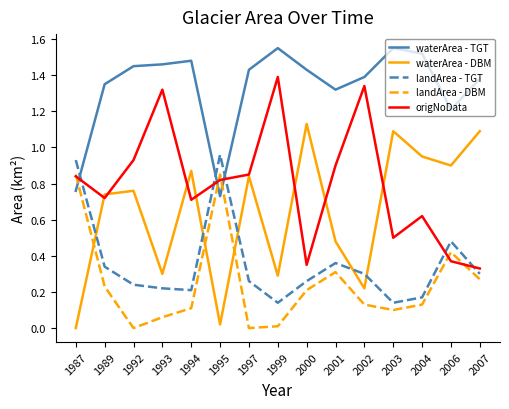

What is the total value across all series at 2000?

3.4